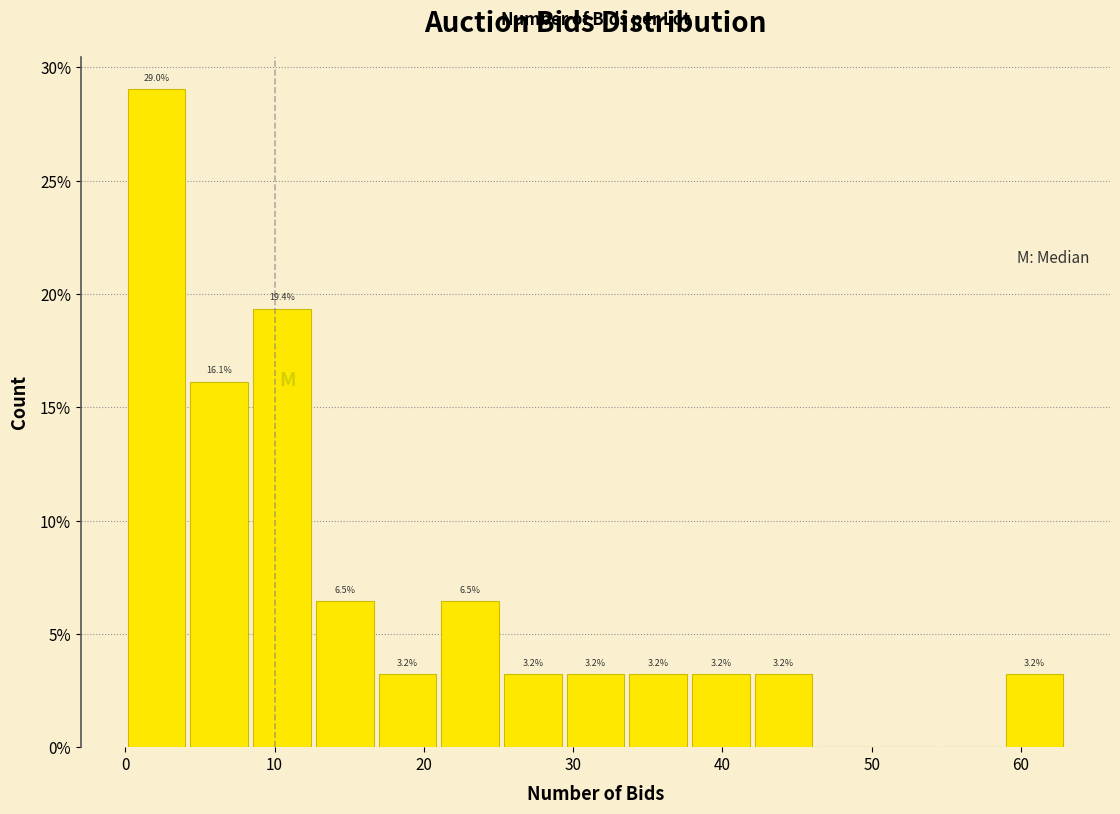

Which range on the x-axis has the tallest bar?

0.0 to 4.2